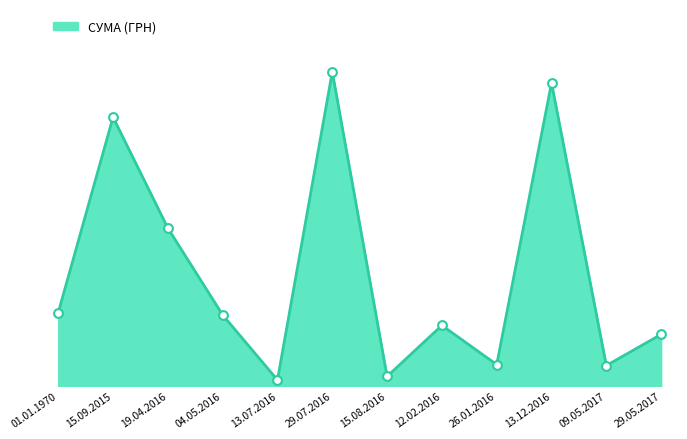

Approximately how many times larger is the value at 01.01.1970 compared to 26.01.2016?

3.4